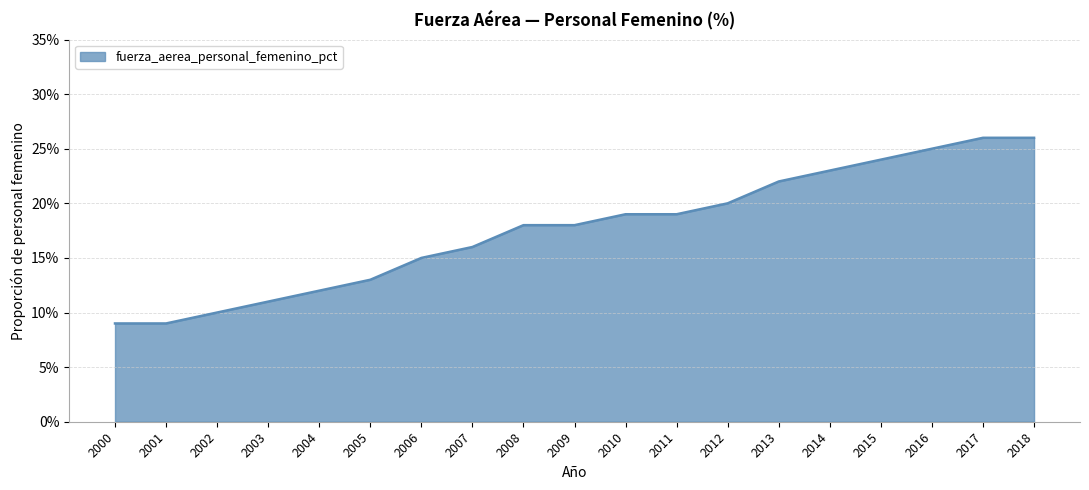

Is it true that the value at 2011 is 0.1?

False